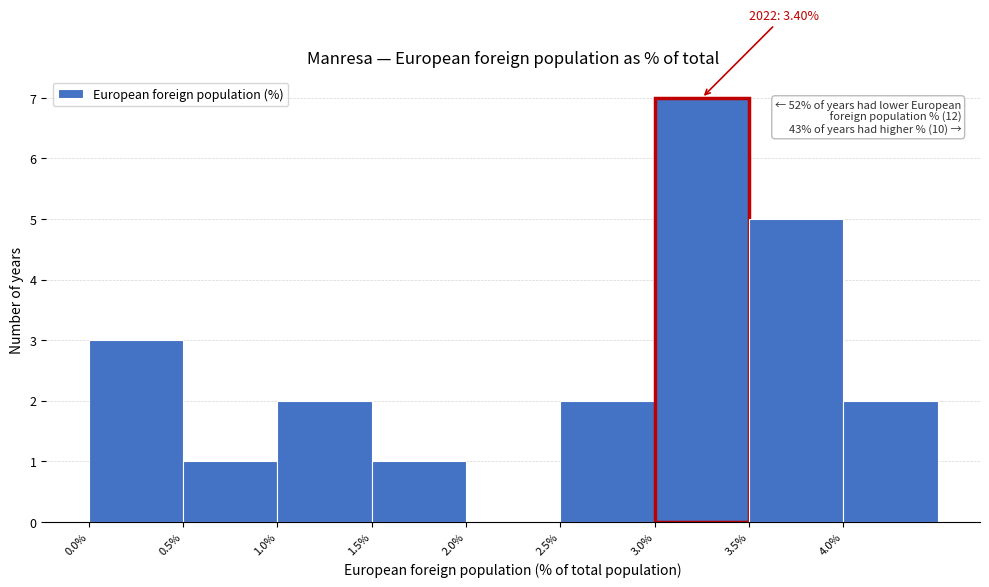

Which range on the x-axis has the tallest bar?

3.0 to 3.5